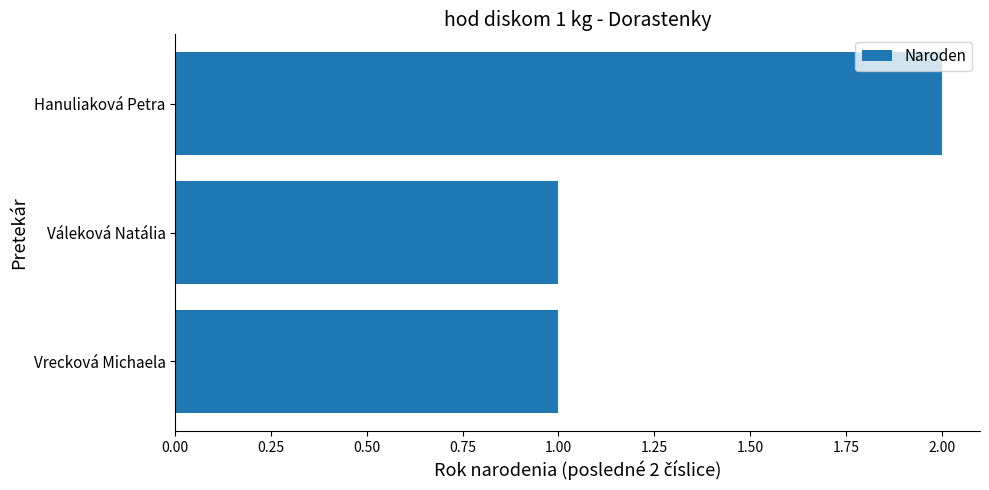

What is the maximum value shown in the chart?

2